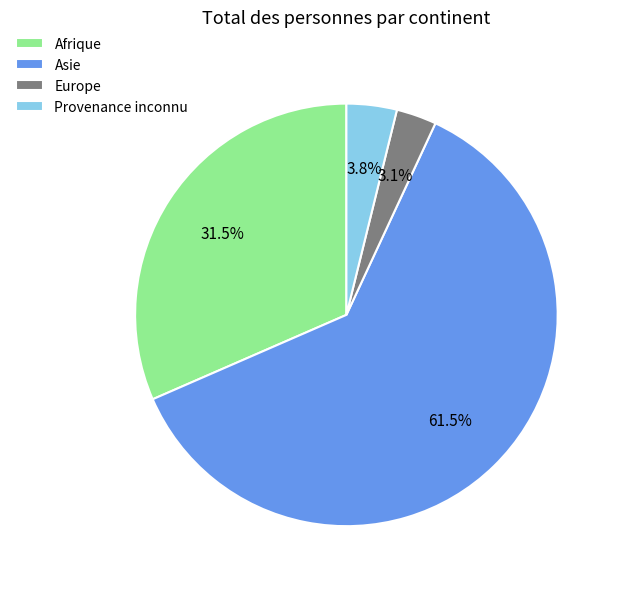

To the nearest percent, what is the difference between the largest and smallest slice percentages?

58%